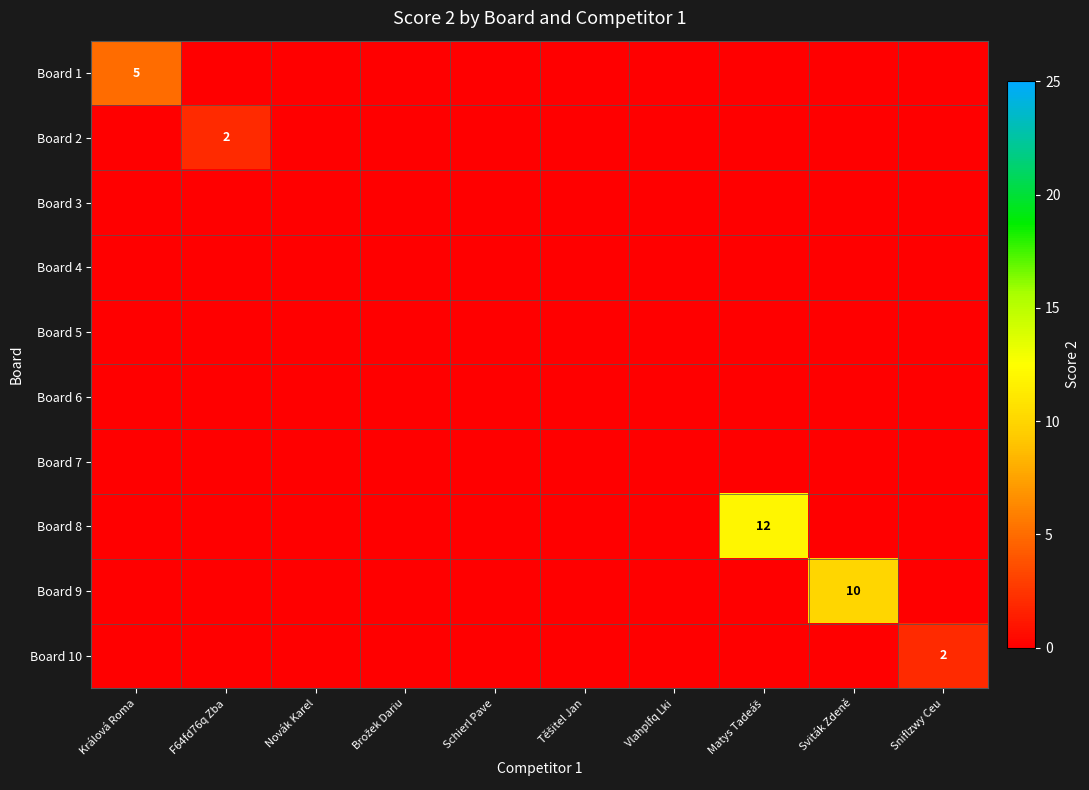

Which has a higher value, F64fd76q Zba or Brožek Dariu?

F64fd76q Zba